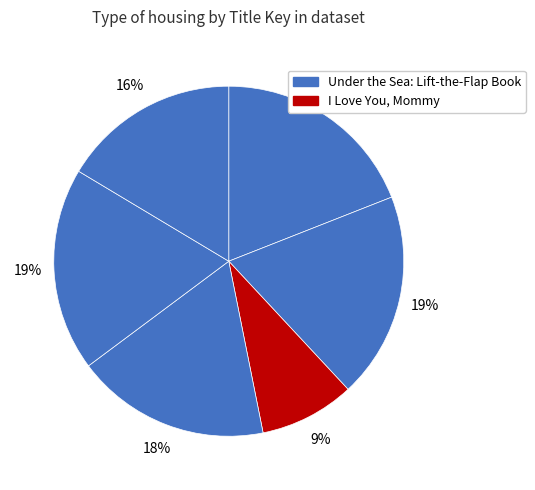

How many slices are in this pie chart?

6